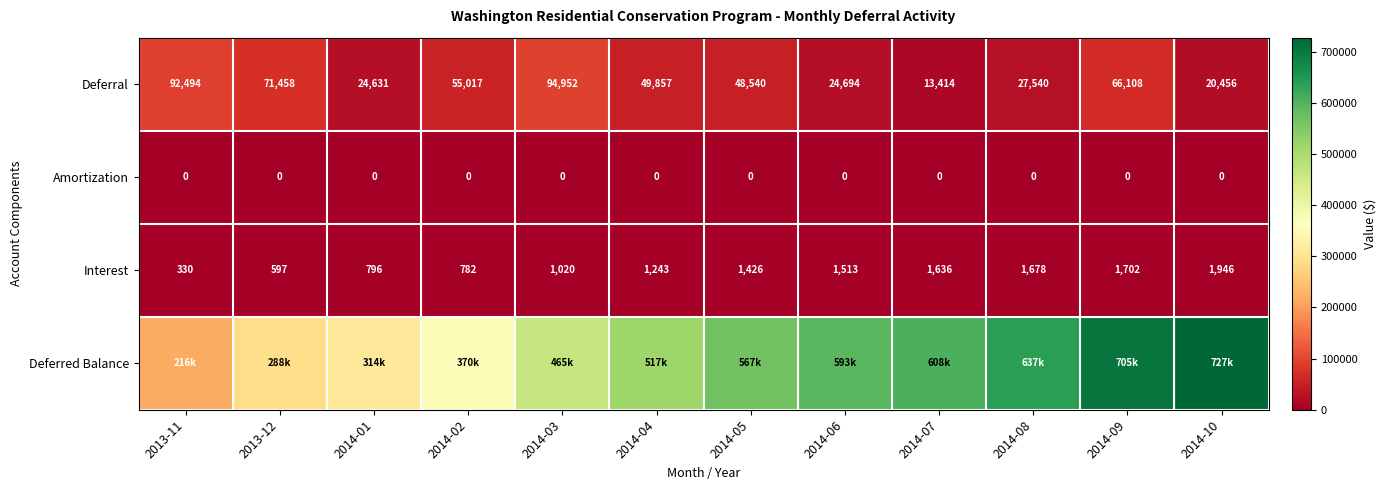

Is the value of Amortization at 2014-05 greater than the value of Interest at 2014-04?

No